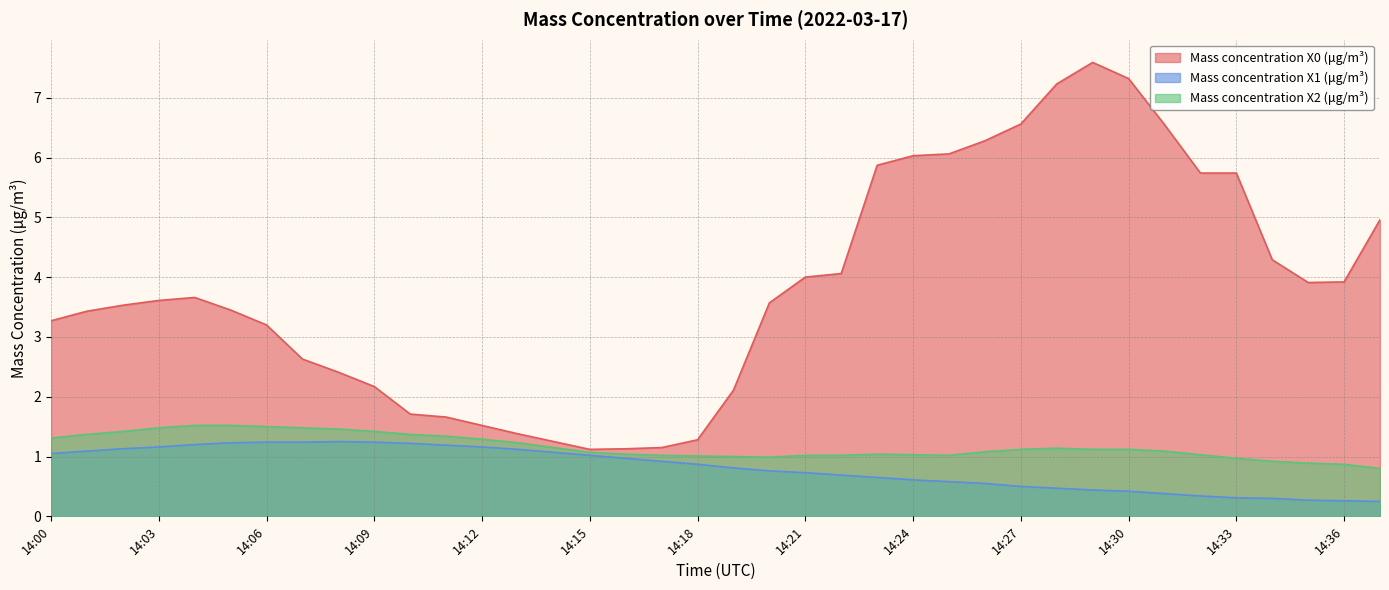

How many lines are shown in the chart?

3